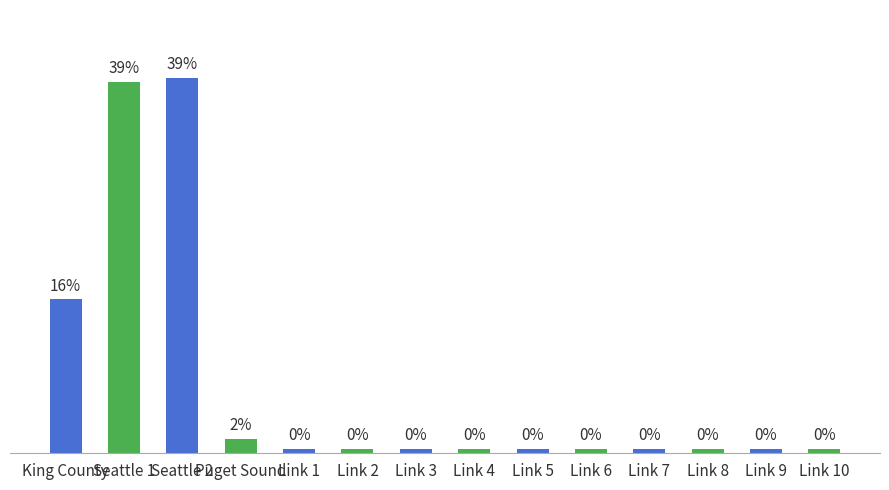

Does the chart contain any negative values?

No